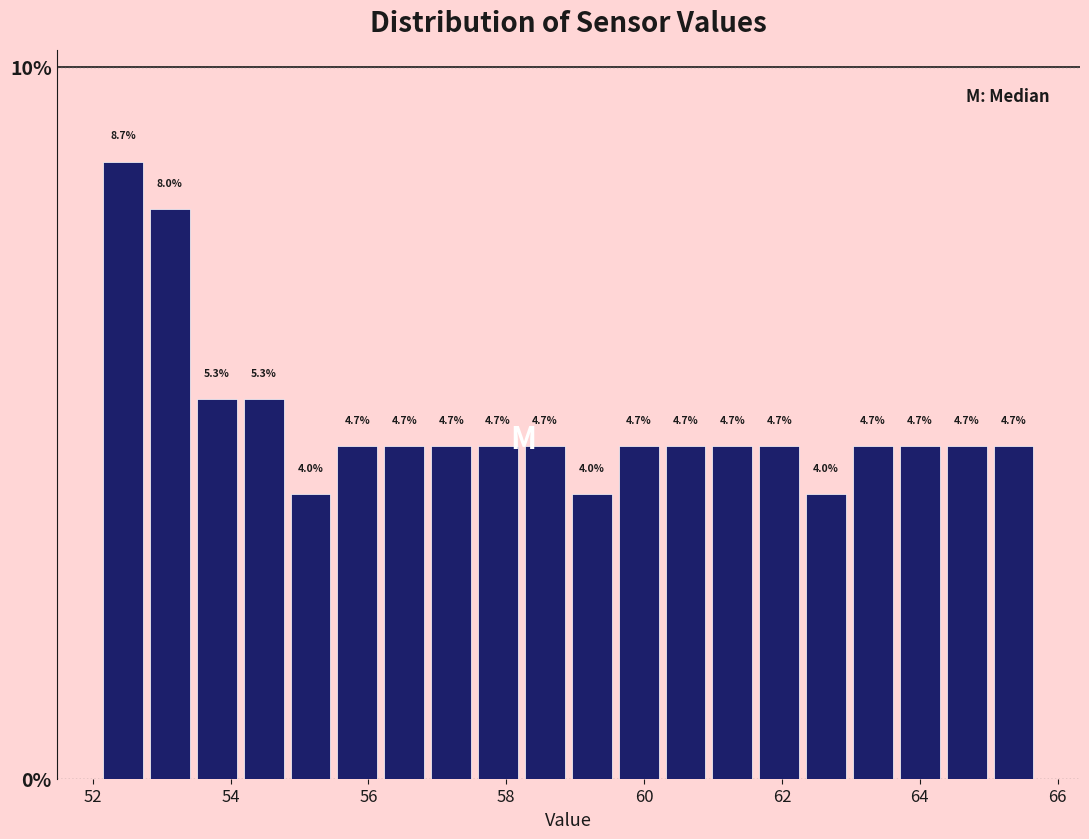

Read against the x-axis, roughly where is the centre of the tallest bar?

52.4